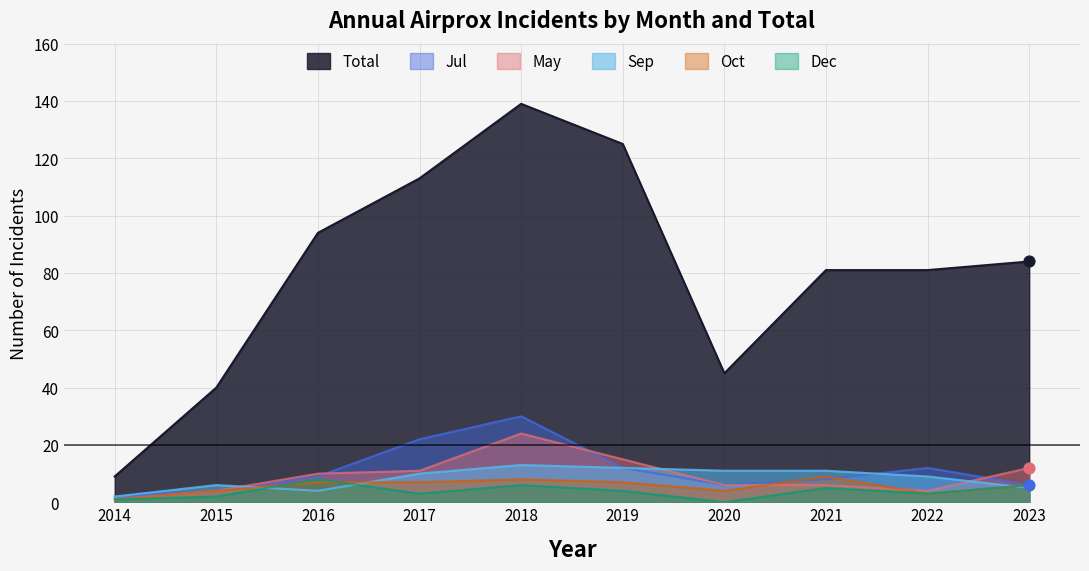

Which series has the widest spread of Y values?

Total